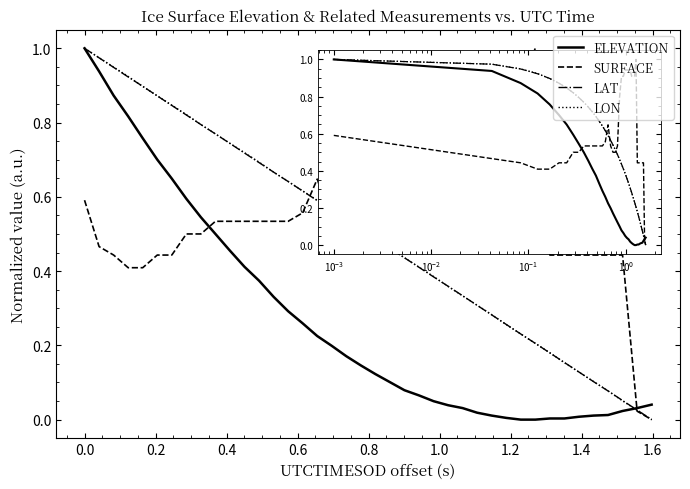

Which series has the largest total across all categories?

SURFACE